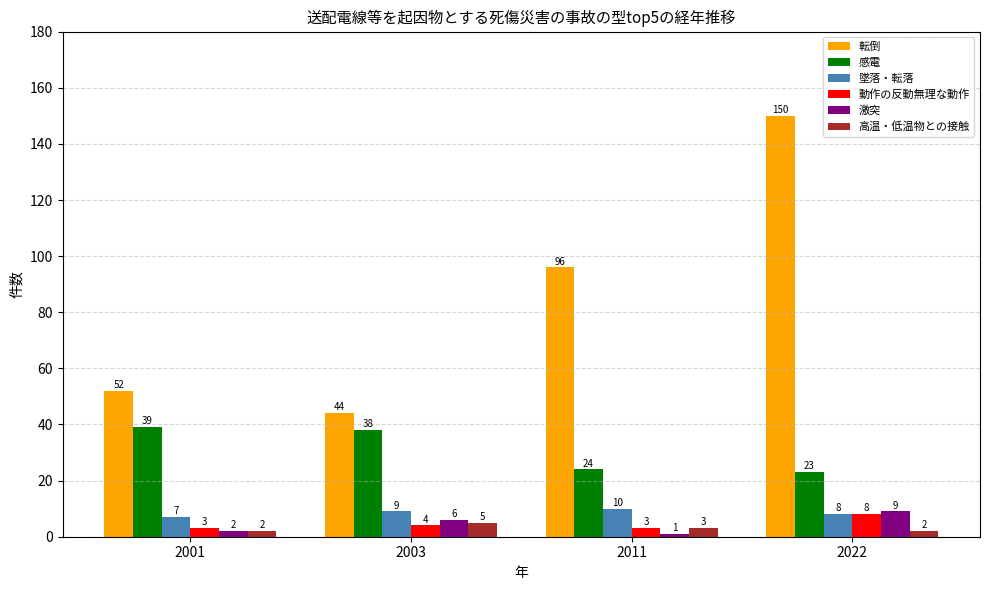

True or false: 動作の反動無理な動作 has a value of 4 at 2003.

True